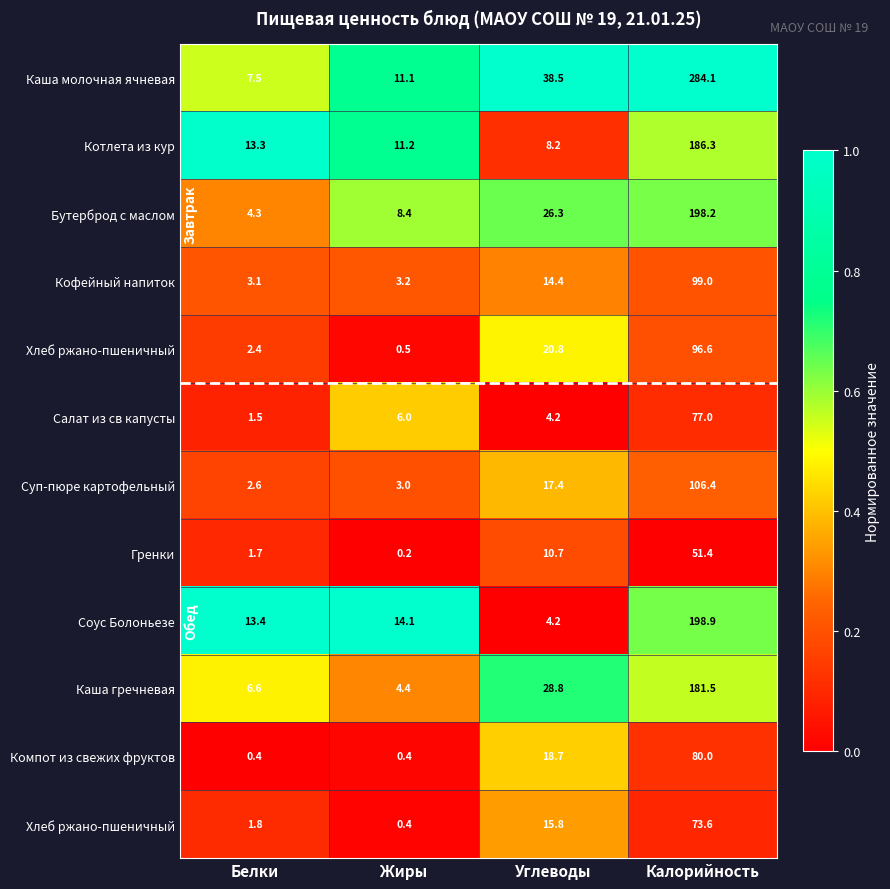

Between Белки and Калорийность, which is larger?

Калорийность